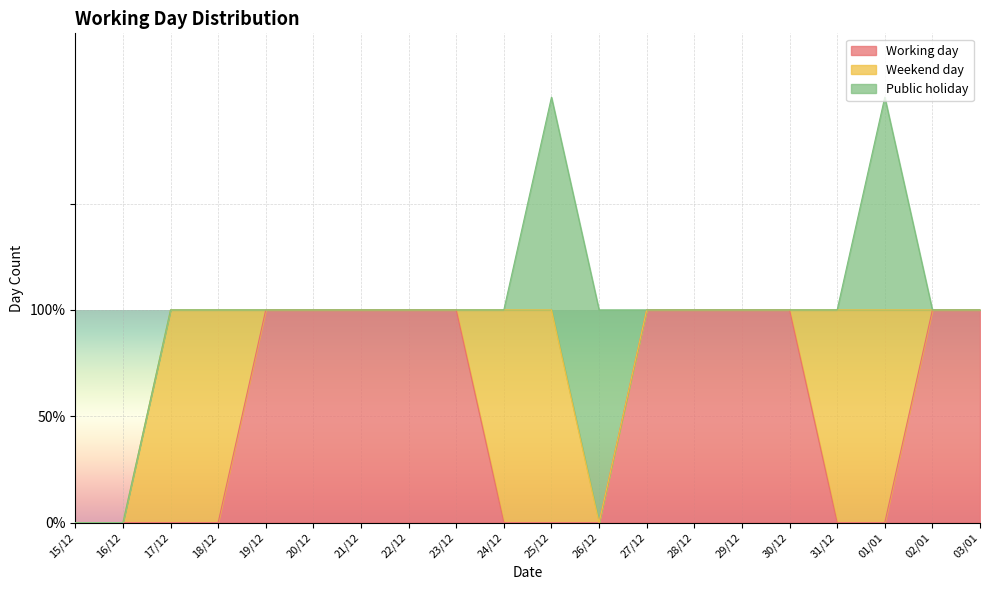

How many Public holiday values are between 0 and 1?

20